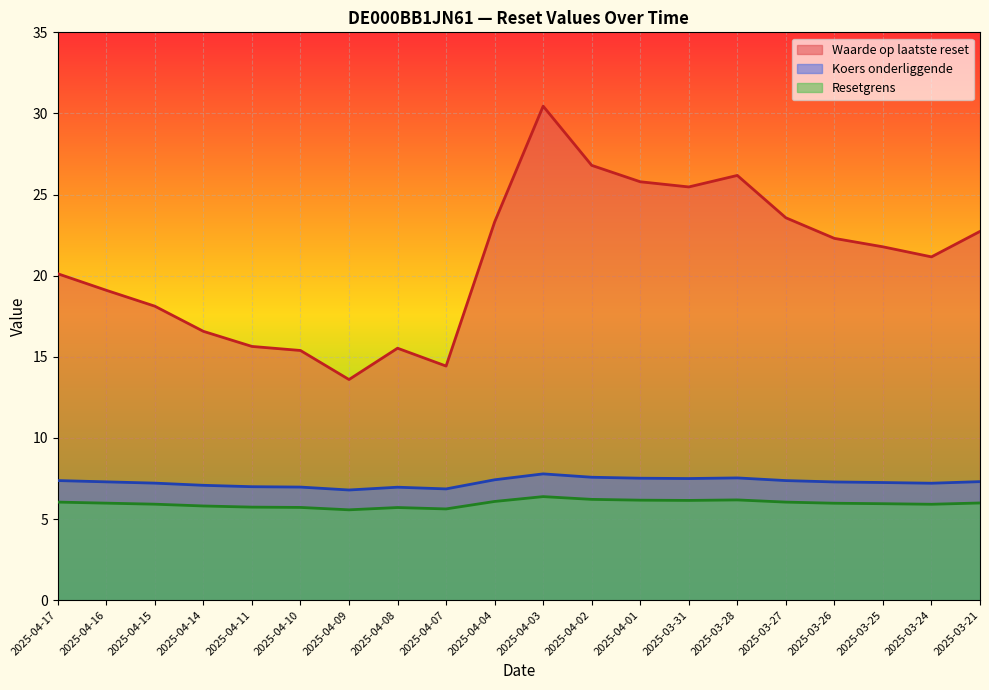

Which category has the lowest value in the Koers onderliggende op laatste reset series?

2025-04-09